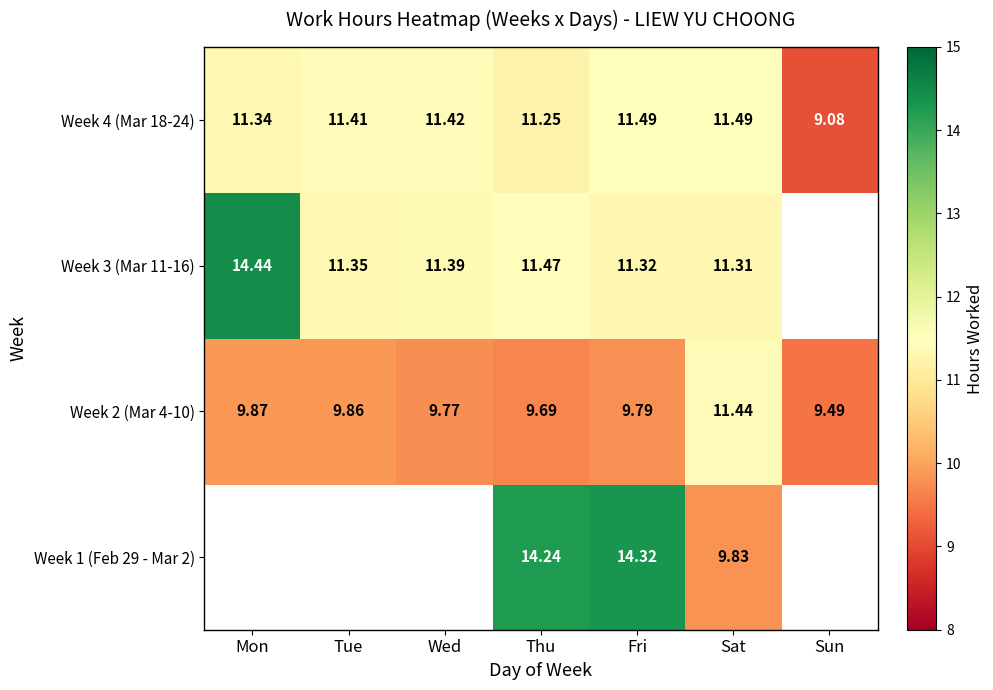

How many series are shown in this chart?

4